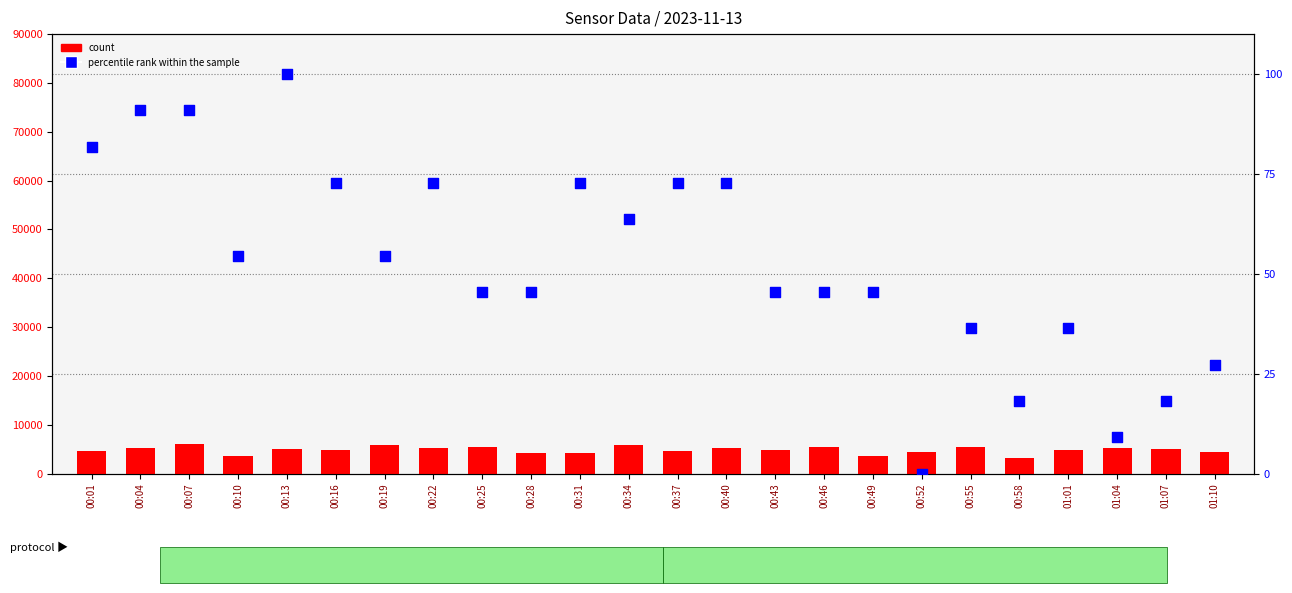

At how many categories does at least one series exceed 3033?

24